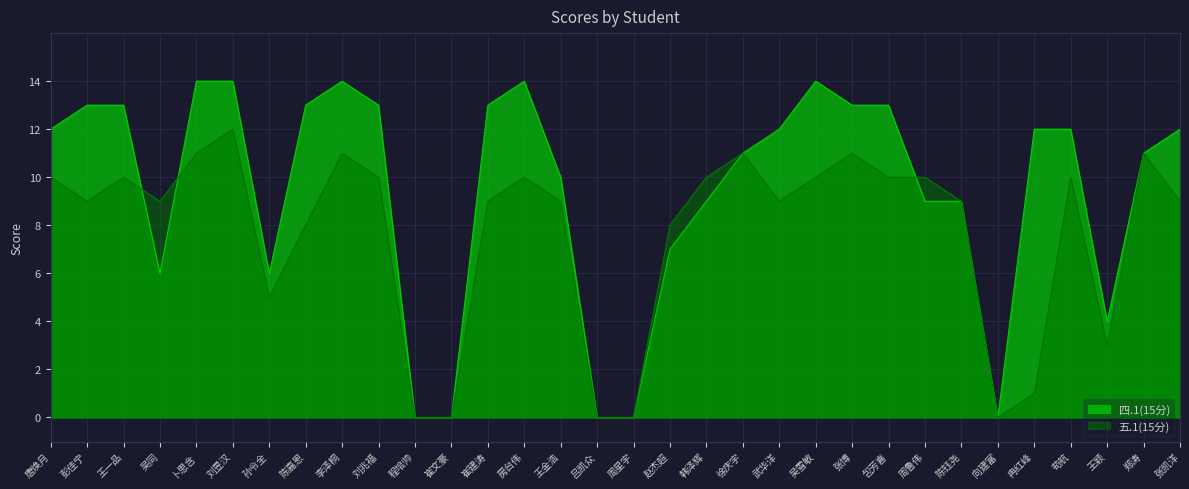

What is the value of the 五.1(15分) point at the 9th from the left?

11